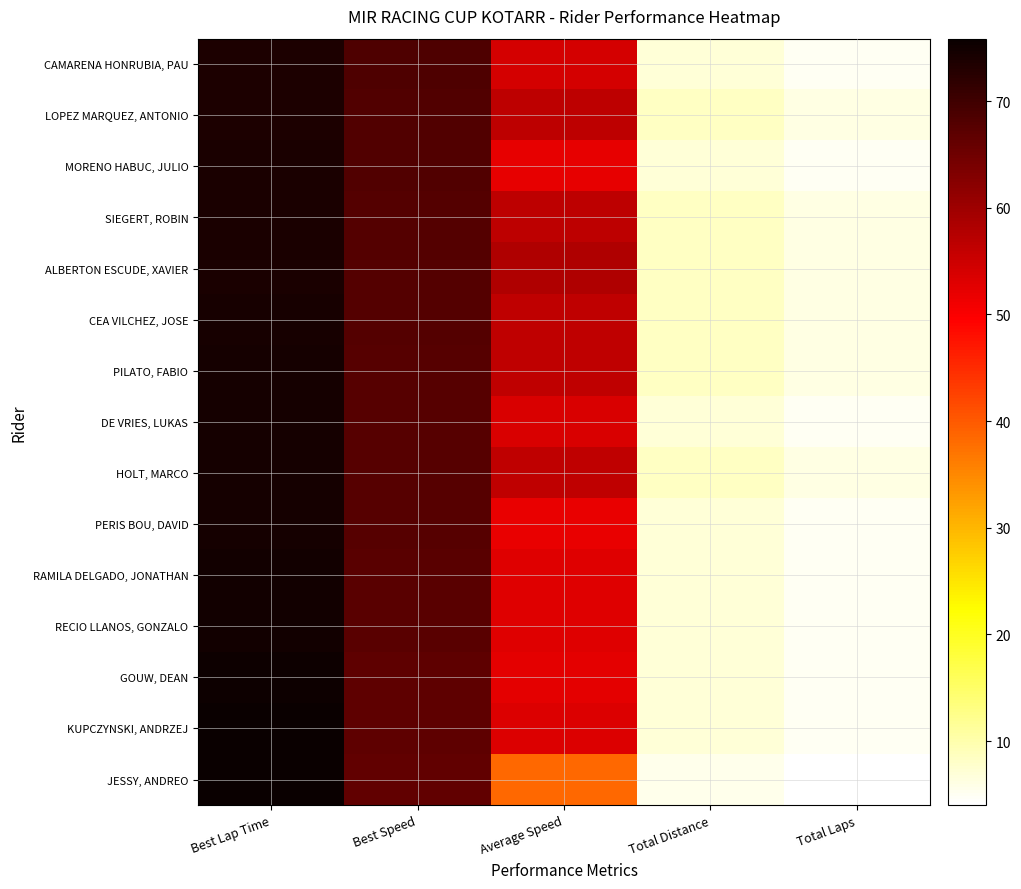

At Best Speed, list the series in order from smallest to largest.

JESSY, ANDREO, KUPCZYNSKI, ANDRZEJ, GOUW, DEAN, RECIO LLANOS, GONZALO, RAMILA DELGADO, JONATHAN, PERIS BOU, DAVID, HOLT, MARCO, DE VRIES, LUKAS, PILATO, FABIO, CEA VILCHEZ, JOSE, ALBERTON ESCUDE, XAVIER, SIEGERT, ROBIN, MORENO HABUC, JULIO, LOPEZ MARQUEZ, ANTONIO, CAMARENA HONRUBIA, PAU